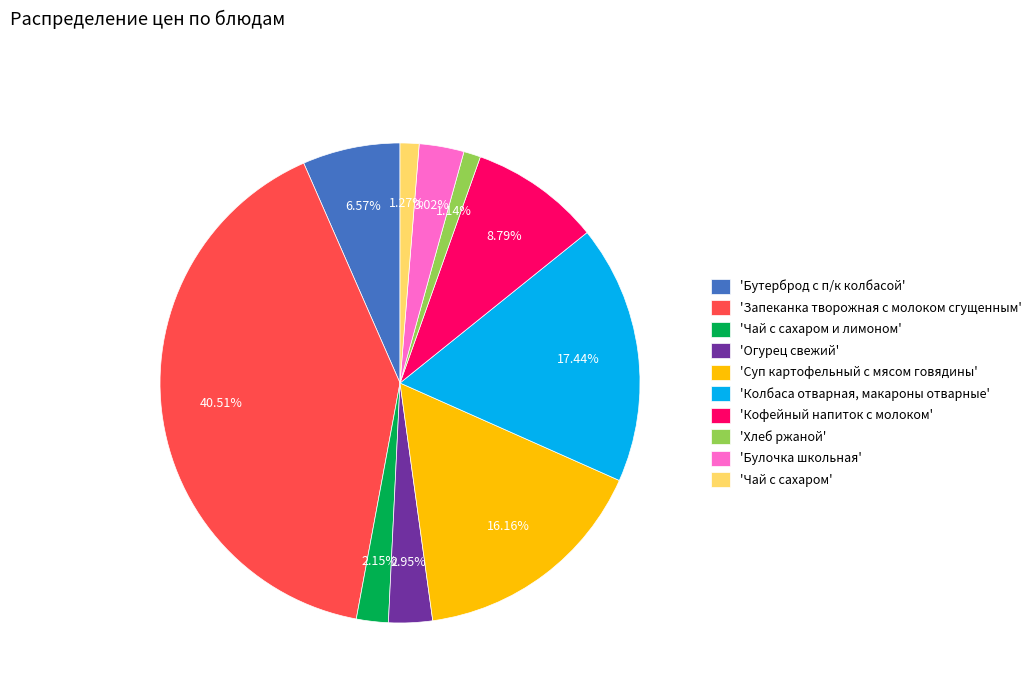

Count the number of slices in the pie.

10